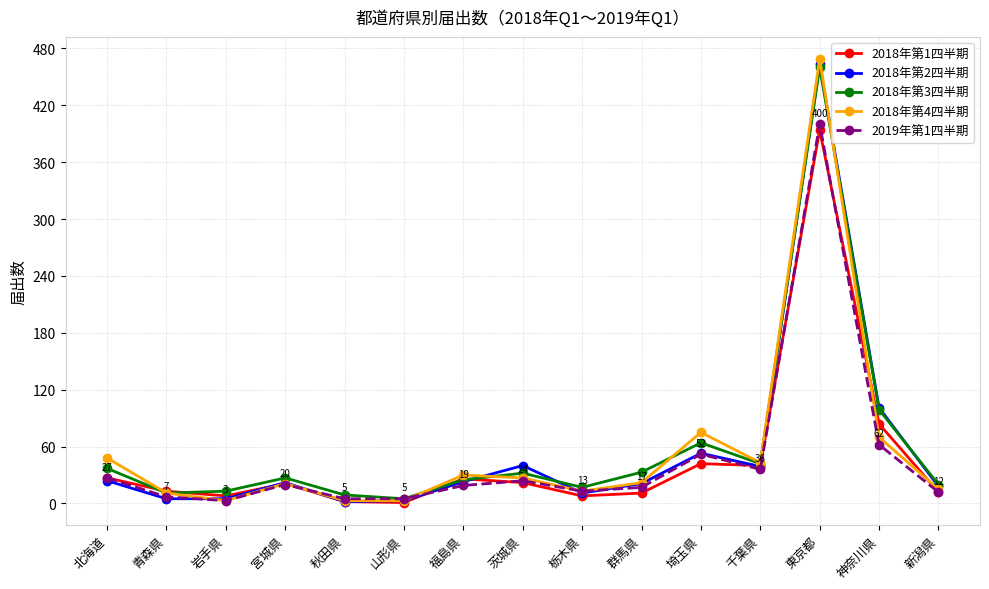

What value does the 2018年第2四半期 series have at 栃木県, to the nearest 10?

10